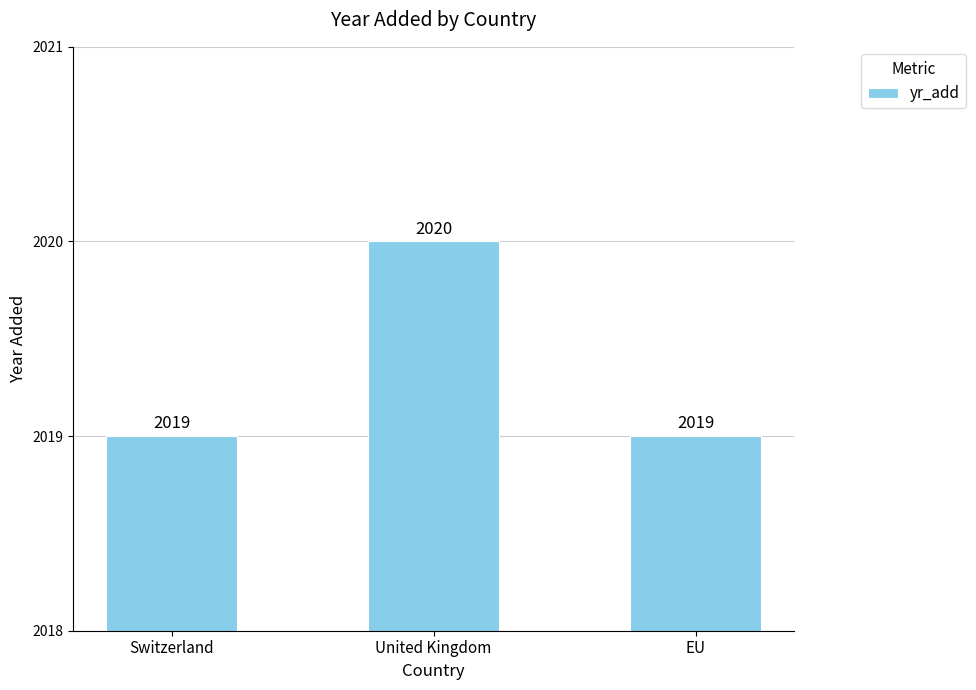

What is the greatest value displayed?

2020